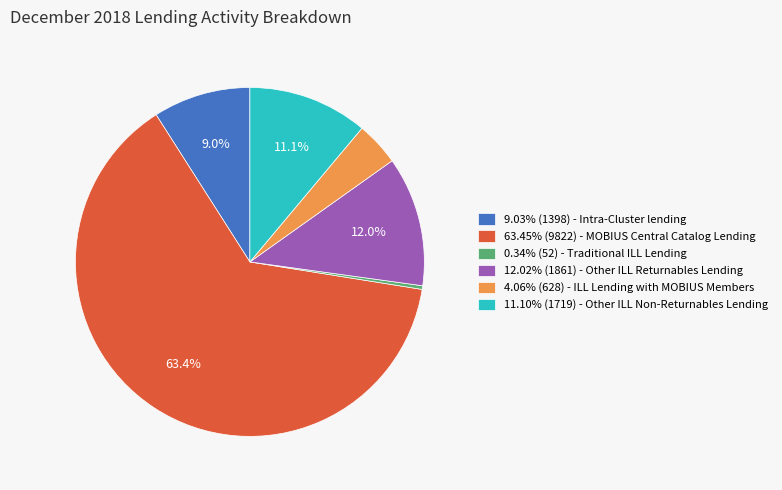

Do 63.45% (9822) - MOBIUS Central Catalog Lending and 9.03% (1398) - Intra-Cluster lending together represent more than half of the pie?

Yes